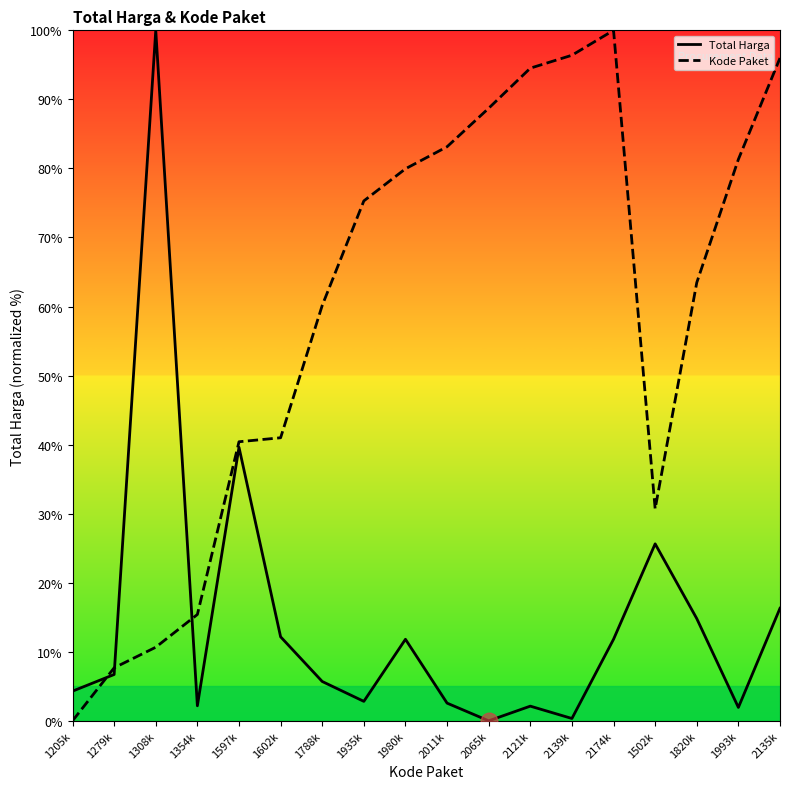

Rank the series by their average value, from lowest to highest.

Total Harga, Kode Paket